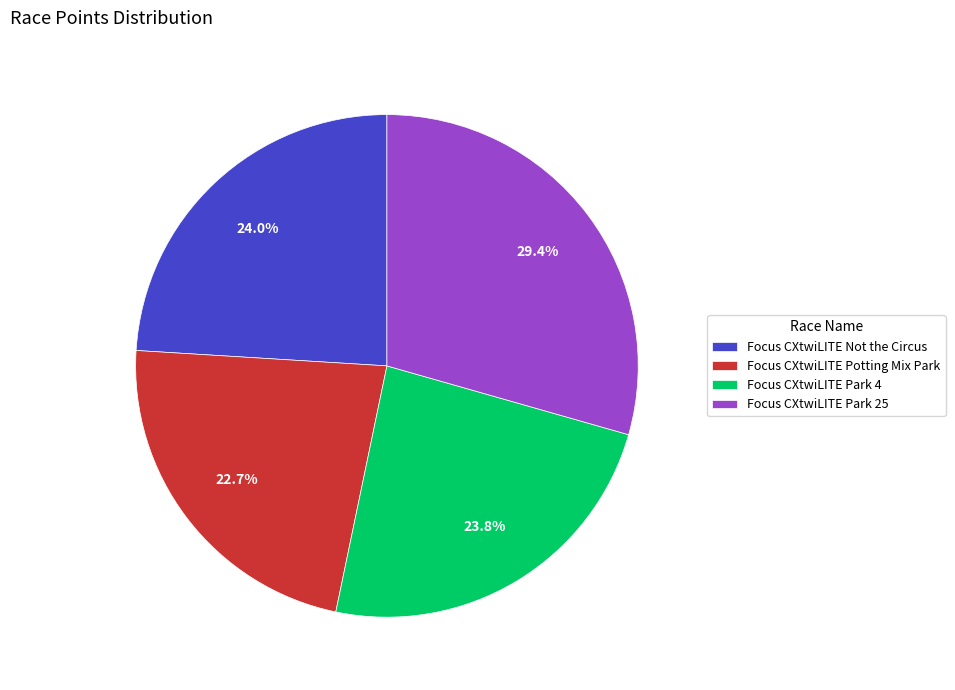

To the nearest percent, what is the combined percentage of Focus CXtwiLITE Not the Circus and Focus CXtwiLITE Potting Mix Park?

47%